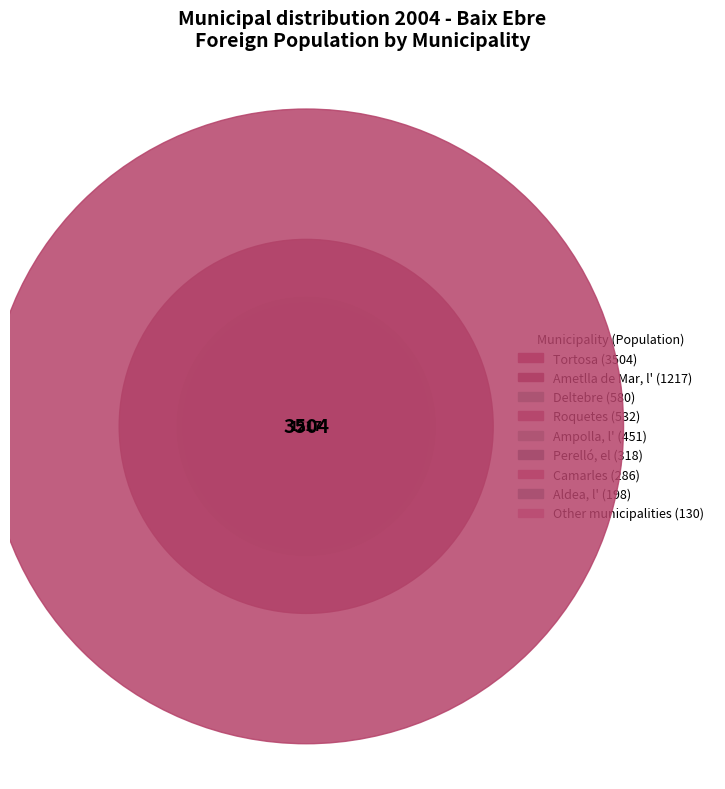

Which category has the smallest portion of the pie?

Other municipalities